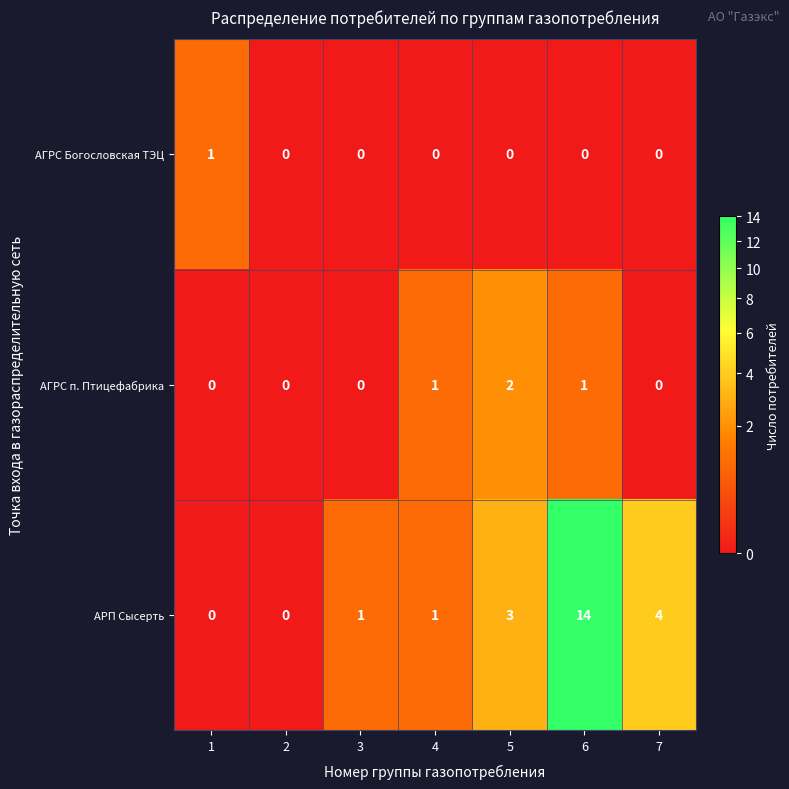

Which series has the widest spread of values?

АРП Сысерть